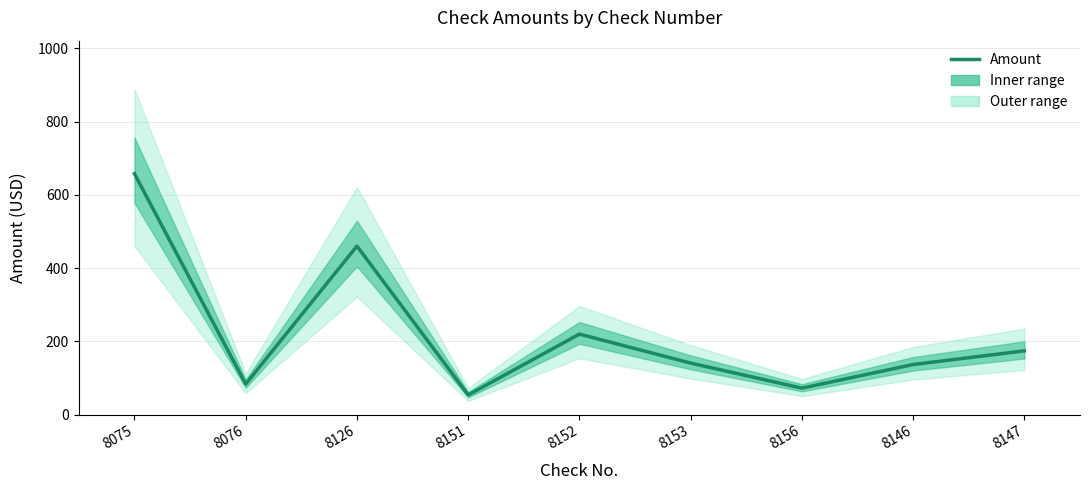

What value does the data have at 8156?

72.0